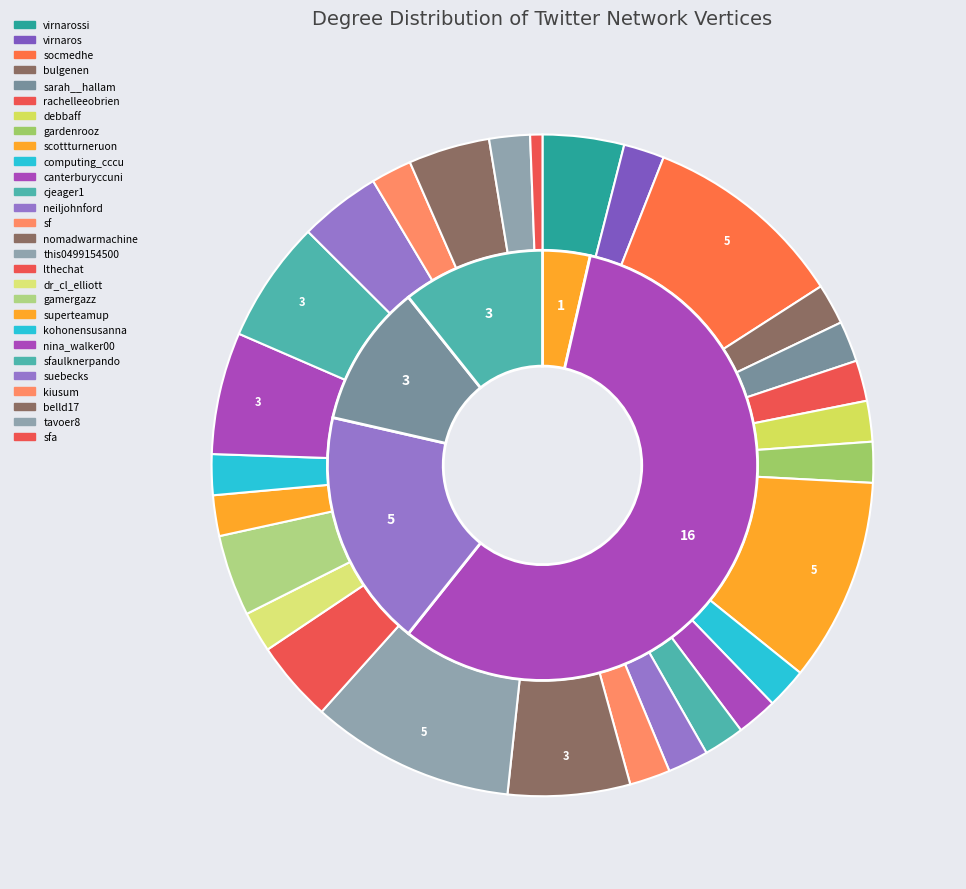

Rank the categories by value from highest to lowest.

socmedhe, scottturneruon, this0499154500, nomadwarmachine, nina_walker00, sfaulknerpando, virnarossi, lthechat, gamergazz, suebecks, belld17, virnaros, bulgenen, sarah__hallam, rachelleeobrien, debbaff, gardenrooz, computing_cccu, canterburyccuni, cjeager1, neiljohnford, sf, dr_cl_elliott, superteamup, kohonensusanna, kiusum, tavoer8, sfa